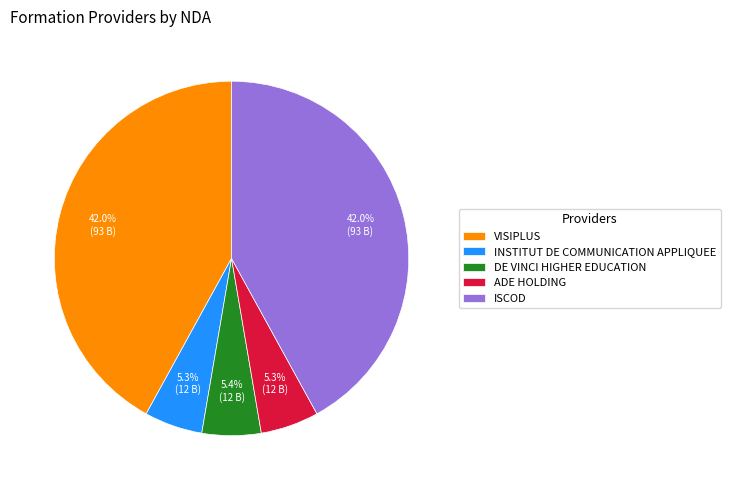

Does ADE HOLDING account for over 50% of the chart?

No